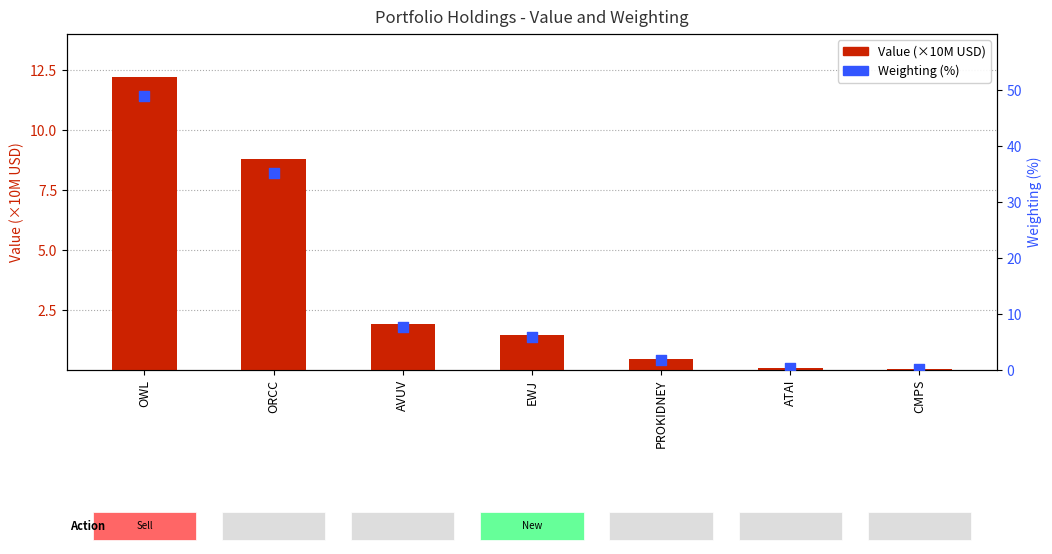

What are all the series names shown in the legend?

Value (×10M USD), Weighting (%)